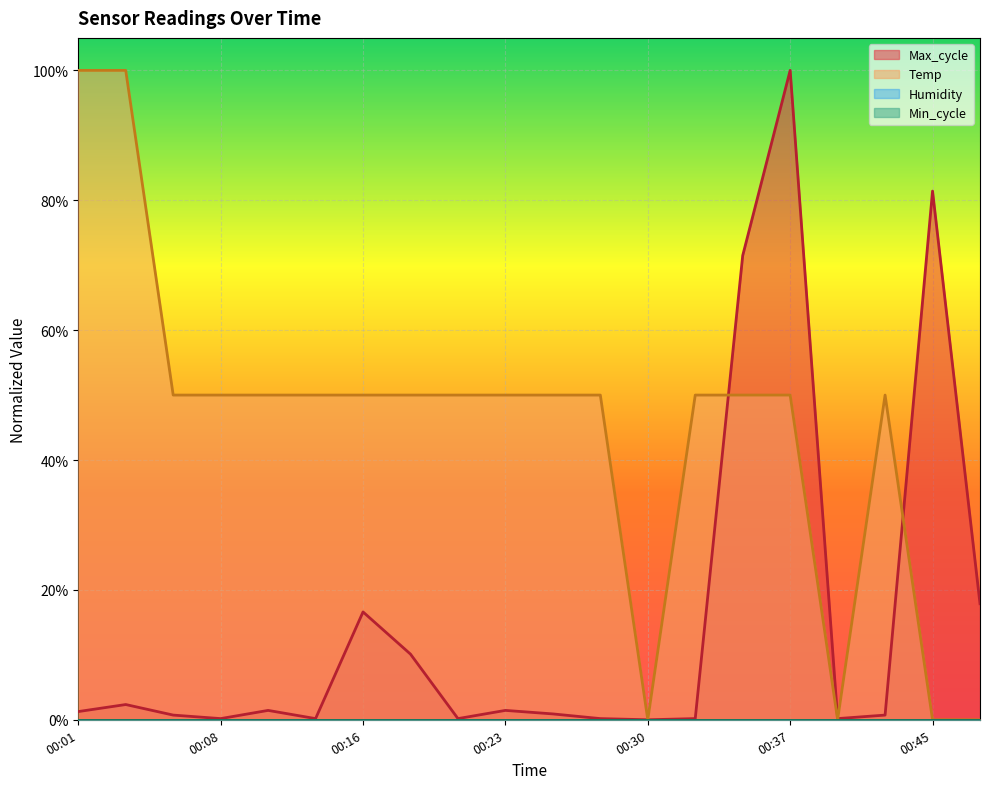

At which category does Temp reach its first local peak?

00:42